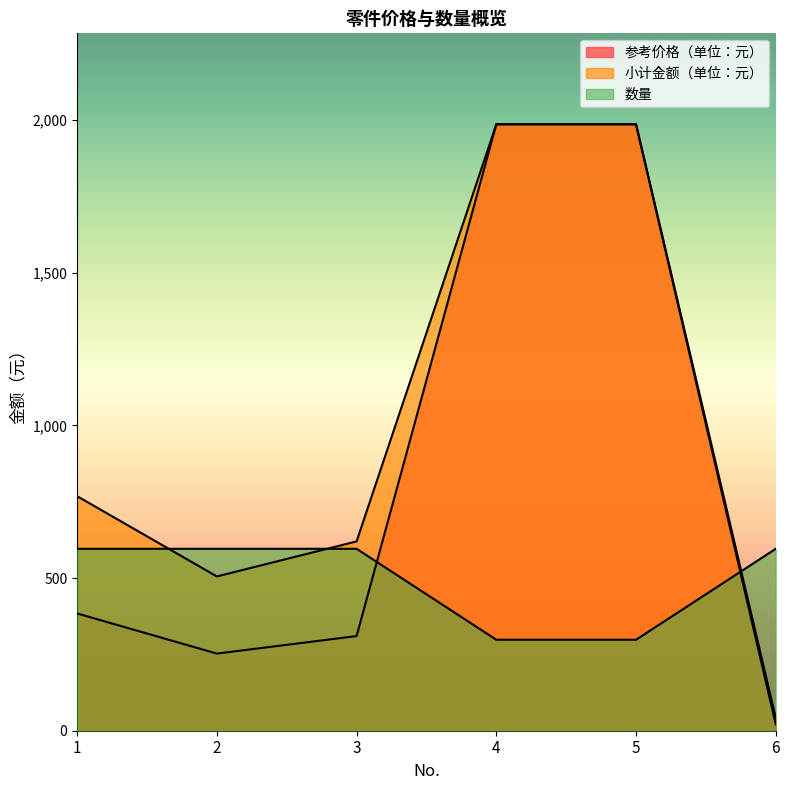

Between 5 and 2, which is larger?

5